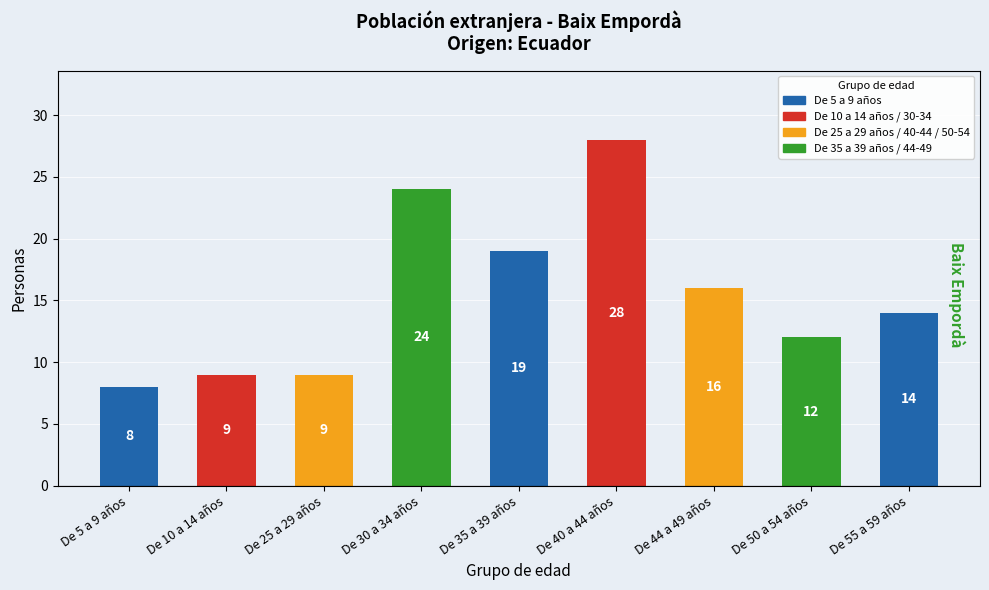

Reading left to right, extract all data points from this chart.

8	9	9	24	19	28	16	12	14